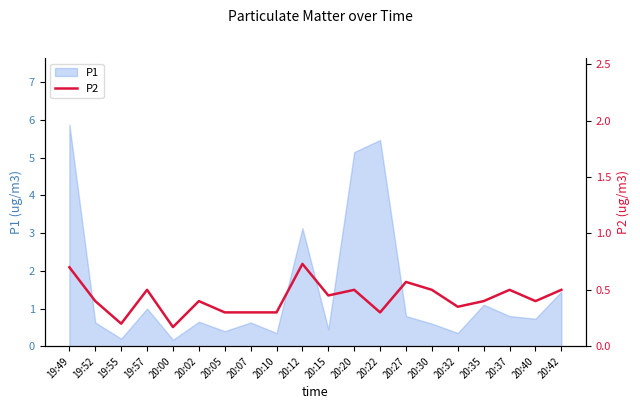

Which category has the highest value in the P1 series?

19:49